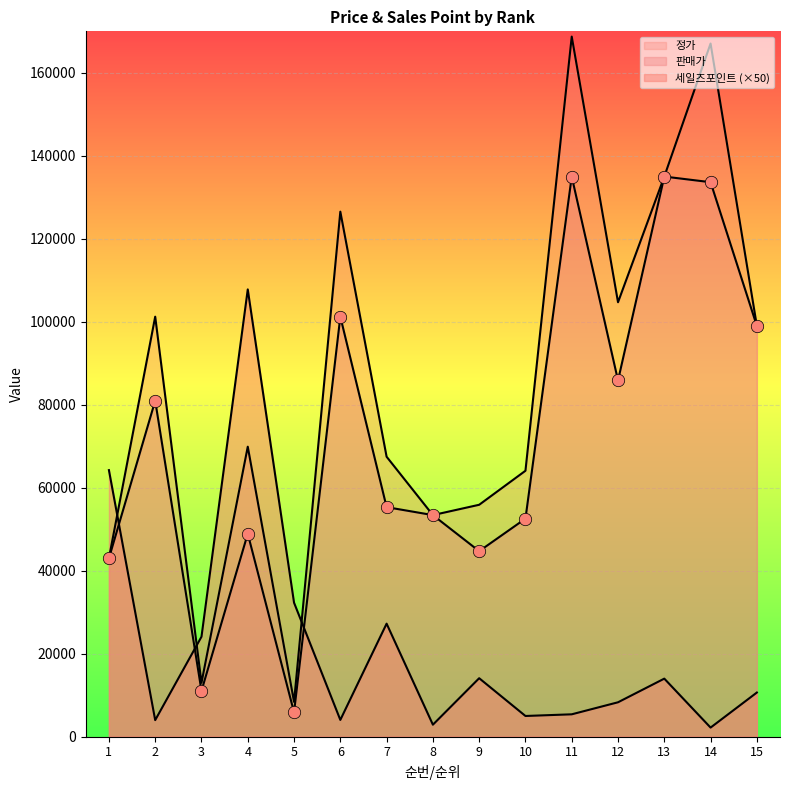

Is the value of 판매가 at 14 greater than the value of 세일즈포인트 at 5?

Yes